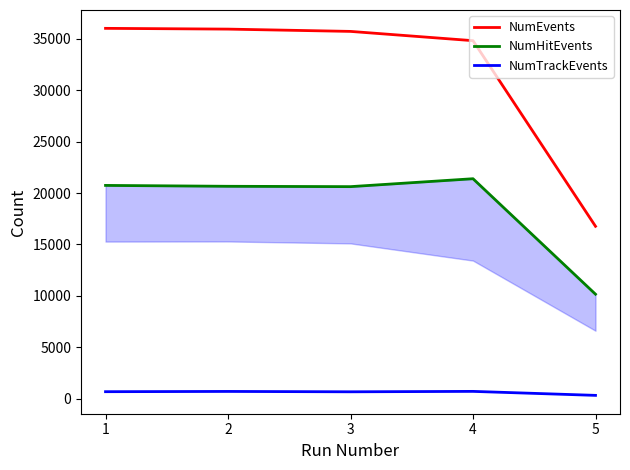

What is the sum of all NumEvents values?

159261